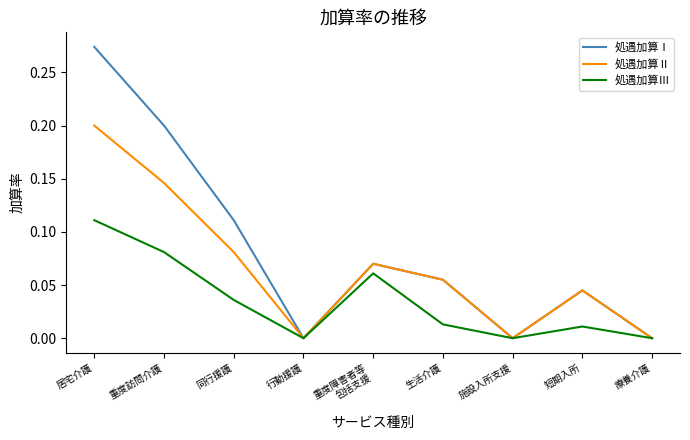

At which category does 処遇加算Ⅲ reach its first local valley?

行動援護